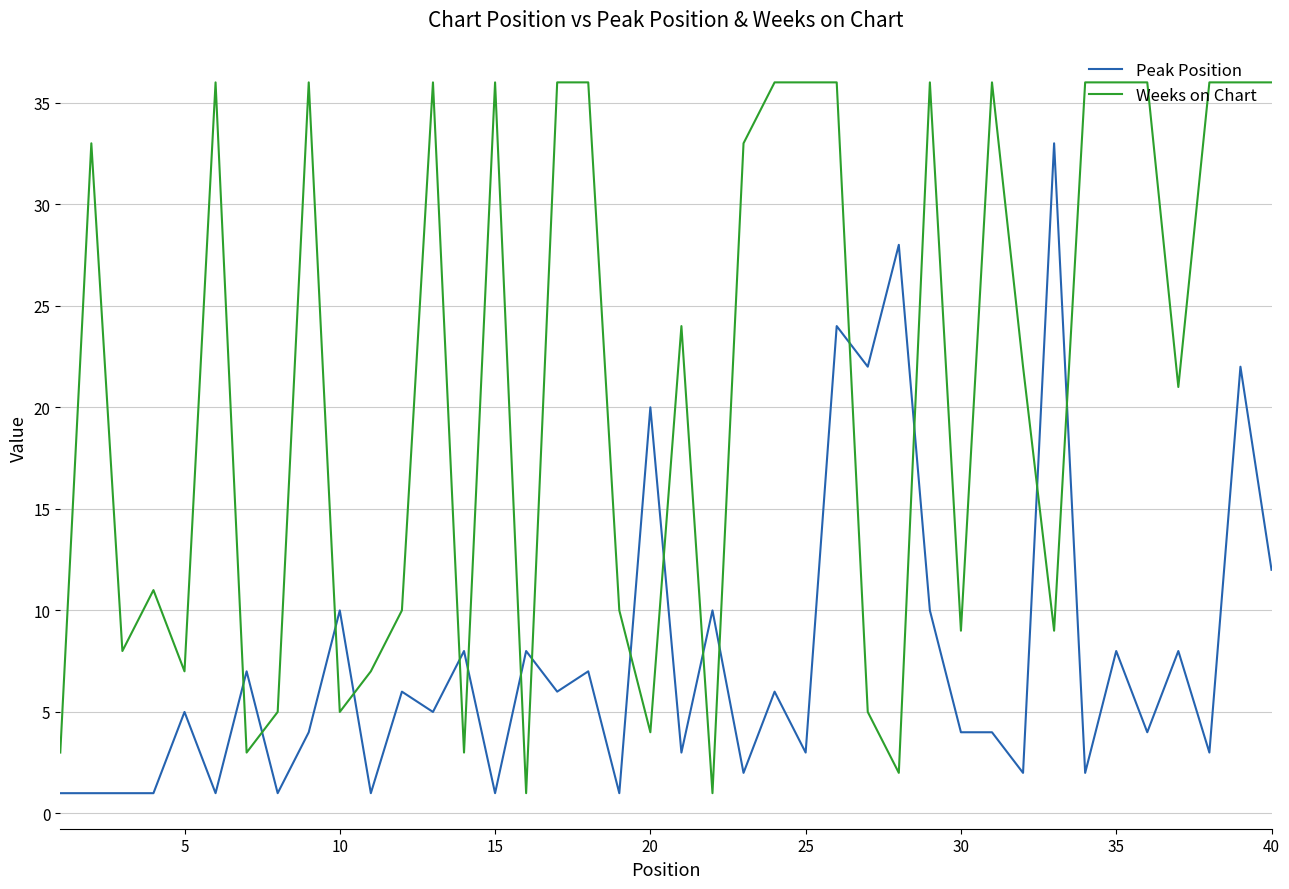

Rank the series by their maximum value, from highest to lowest.

Weeks on Chart, Peak Position